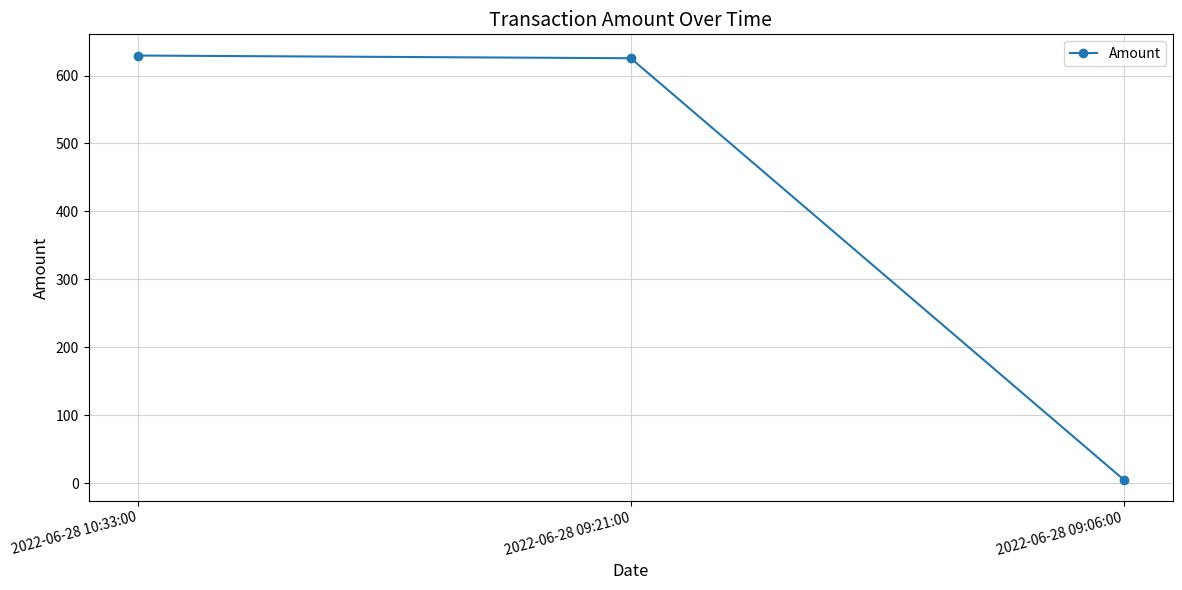

The value at 2022-06-28 09:21:00 is 399.2. True or false?

False